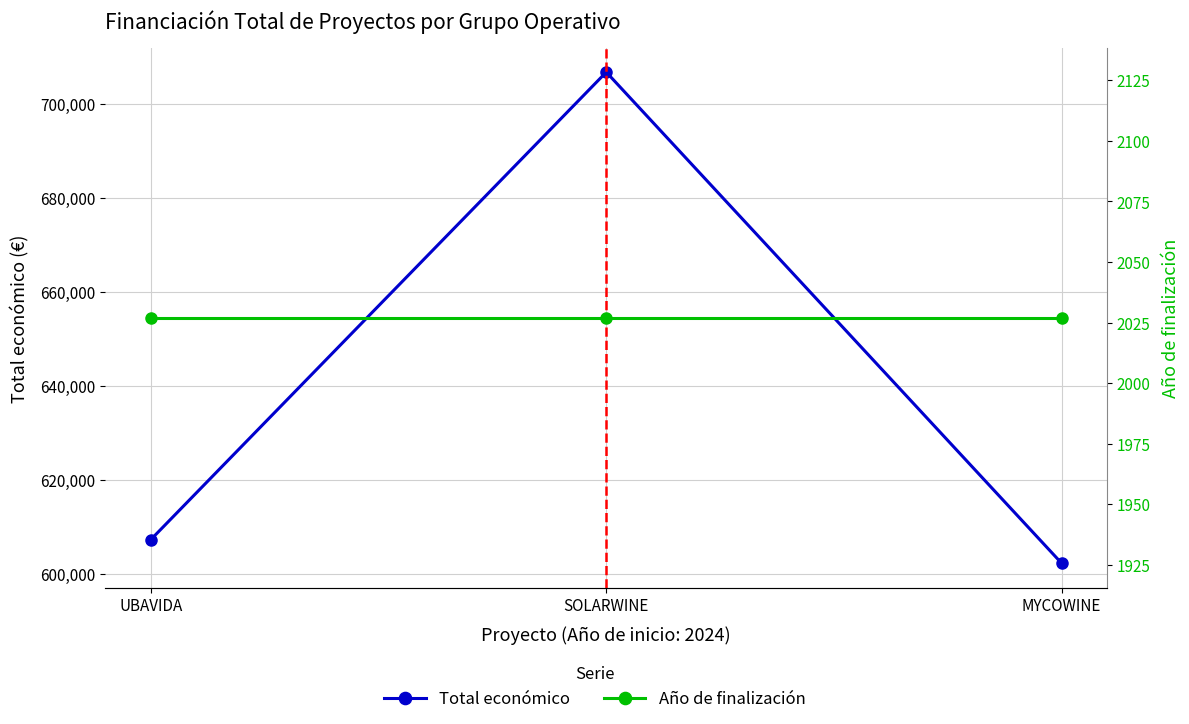

What is the sum of the Total económico values at UBAVIDA and MYCOWINE?

1209637.4